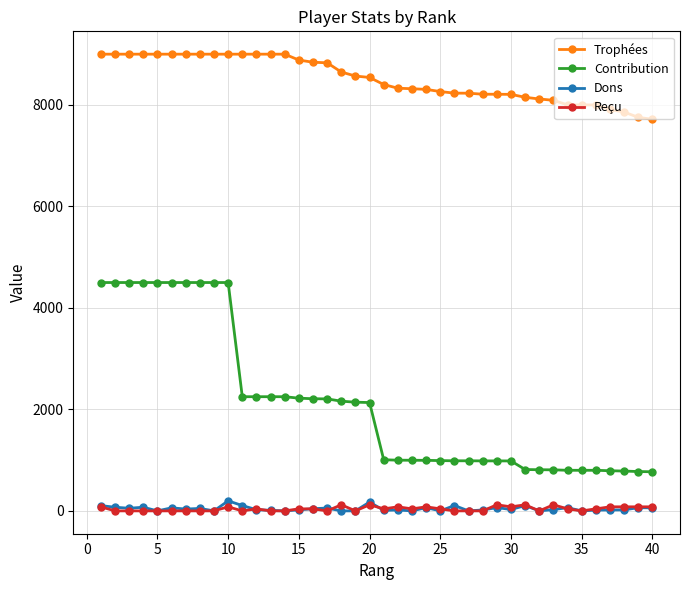

True or false: Dons and Trophées cross at least once.

False